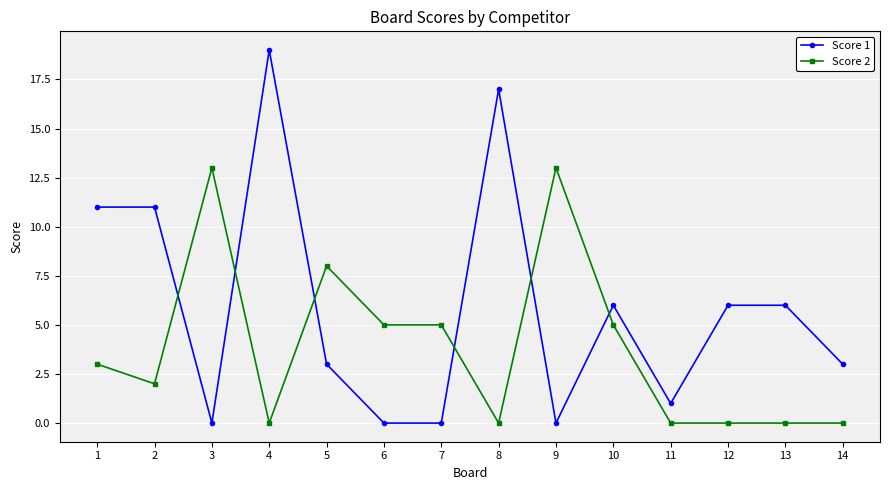

Which series has the largest total across all categories?

Score 1